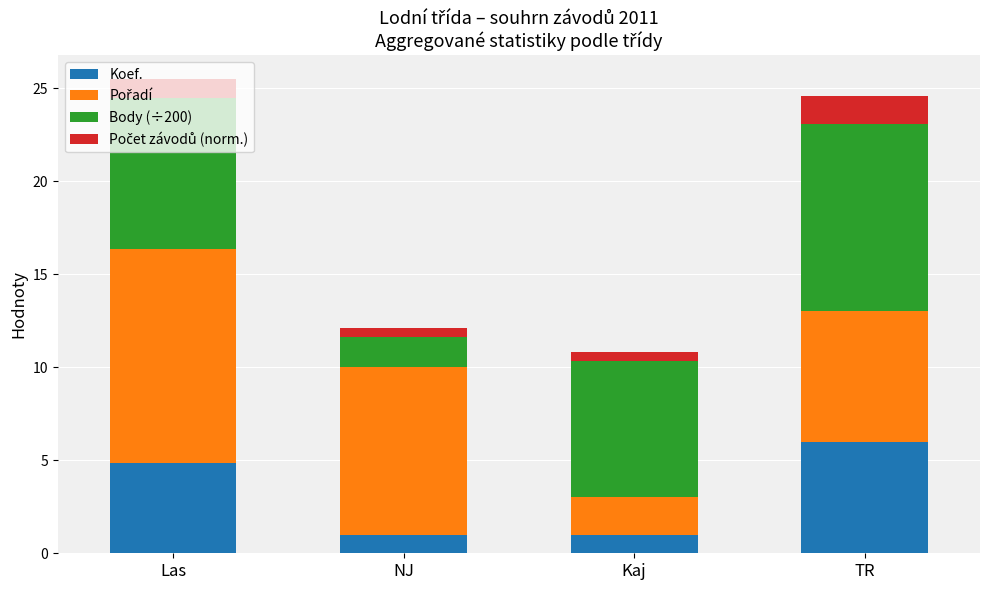

Is it true that Koef. equals 6.0 at TR?

True